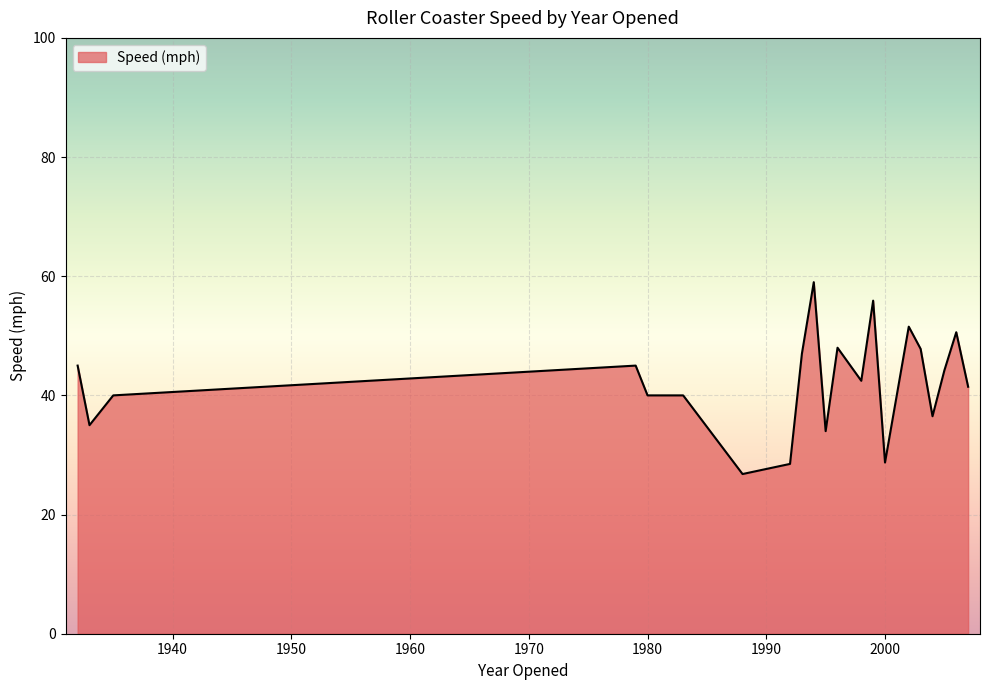

What is the sum of all values?

887.5